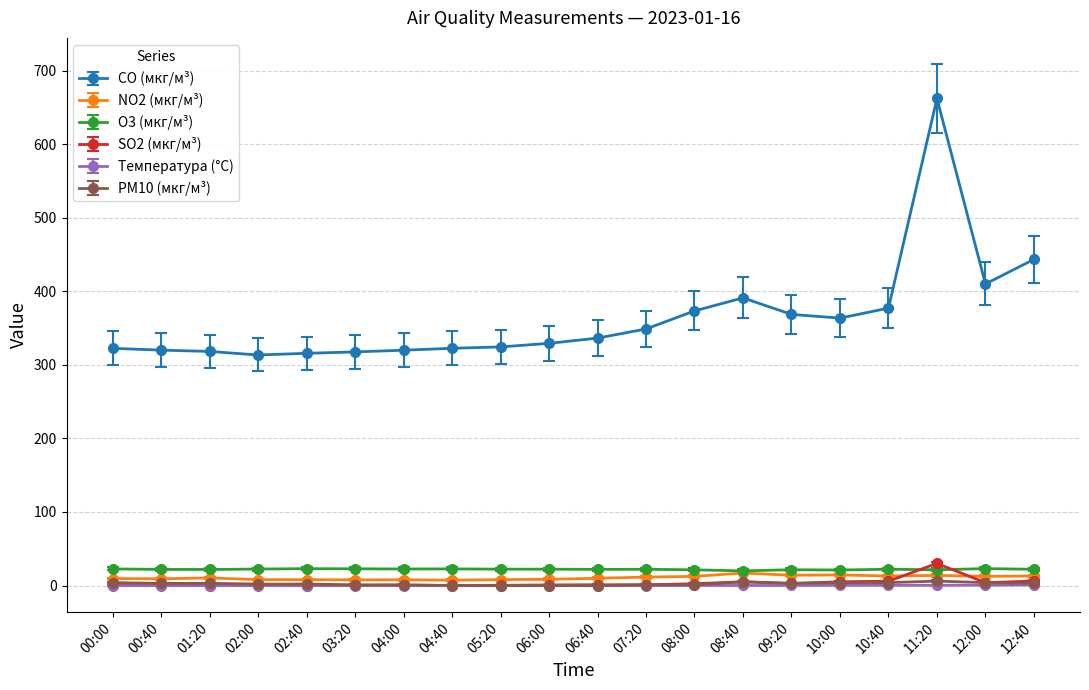

True or false: CO (мкг/м³) has more than 0 points higher than both neighbors.

True